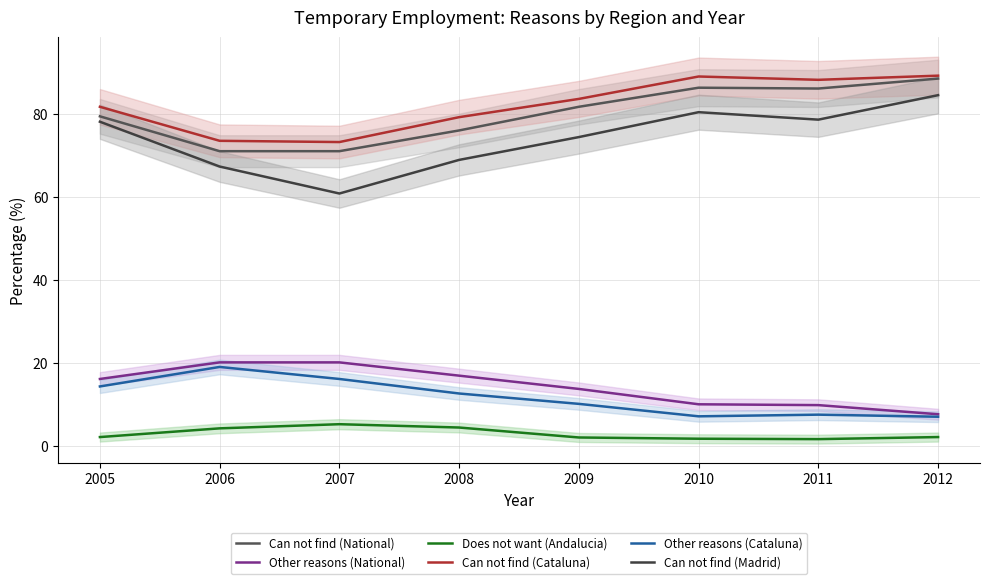

How many interior local peaks does the Other reasons (Cataluna) series have?

2